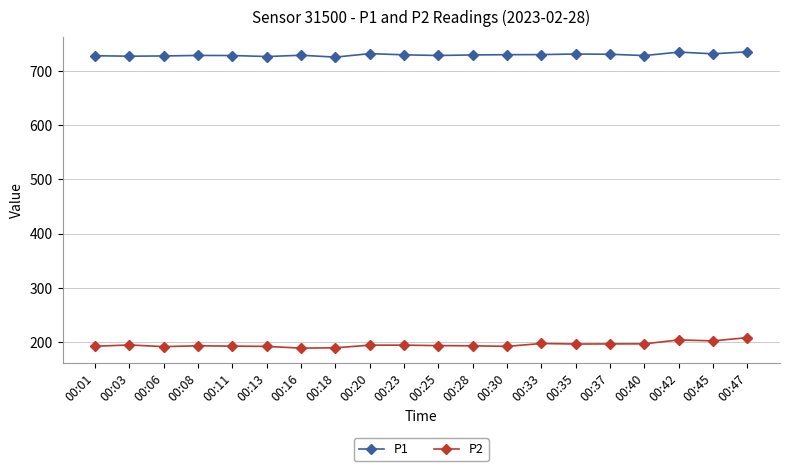

What is the difference between the P1 values at 00:35 and 00:40?

2.9